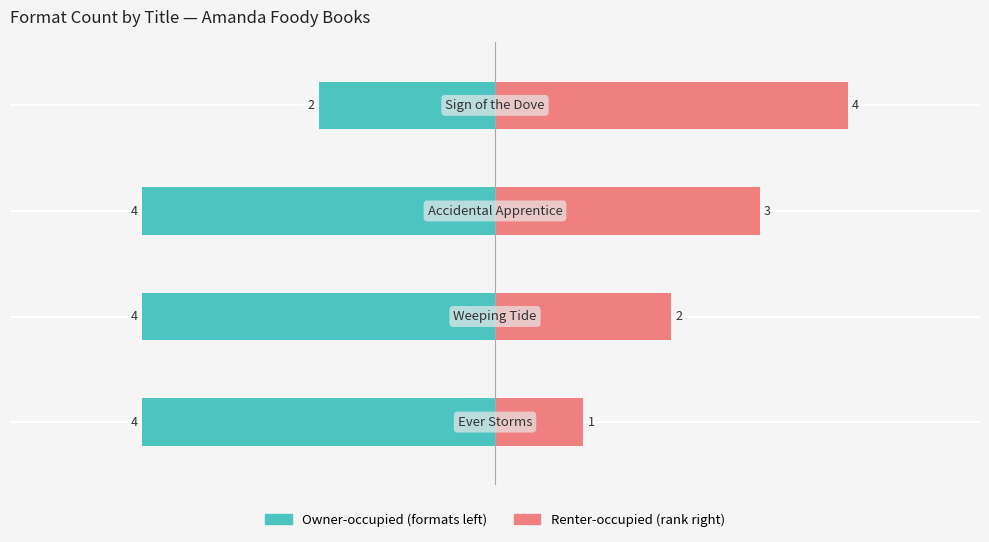

Reading left to right, transcribe all the data shown in this chart.

Owner-occupied: −6=-4	−4=-4	−2=-4	0=-2
Renter-occupied: −6=1	−4=2	−2=3	0=4